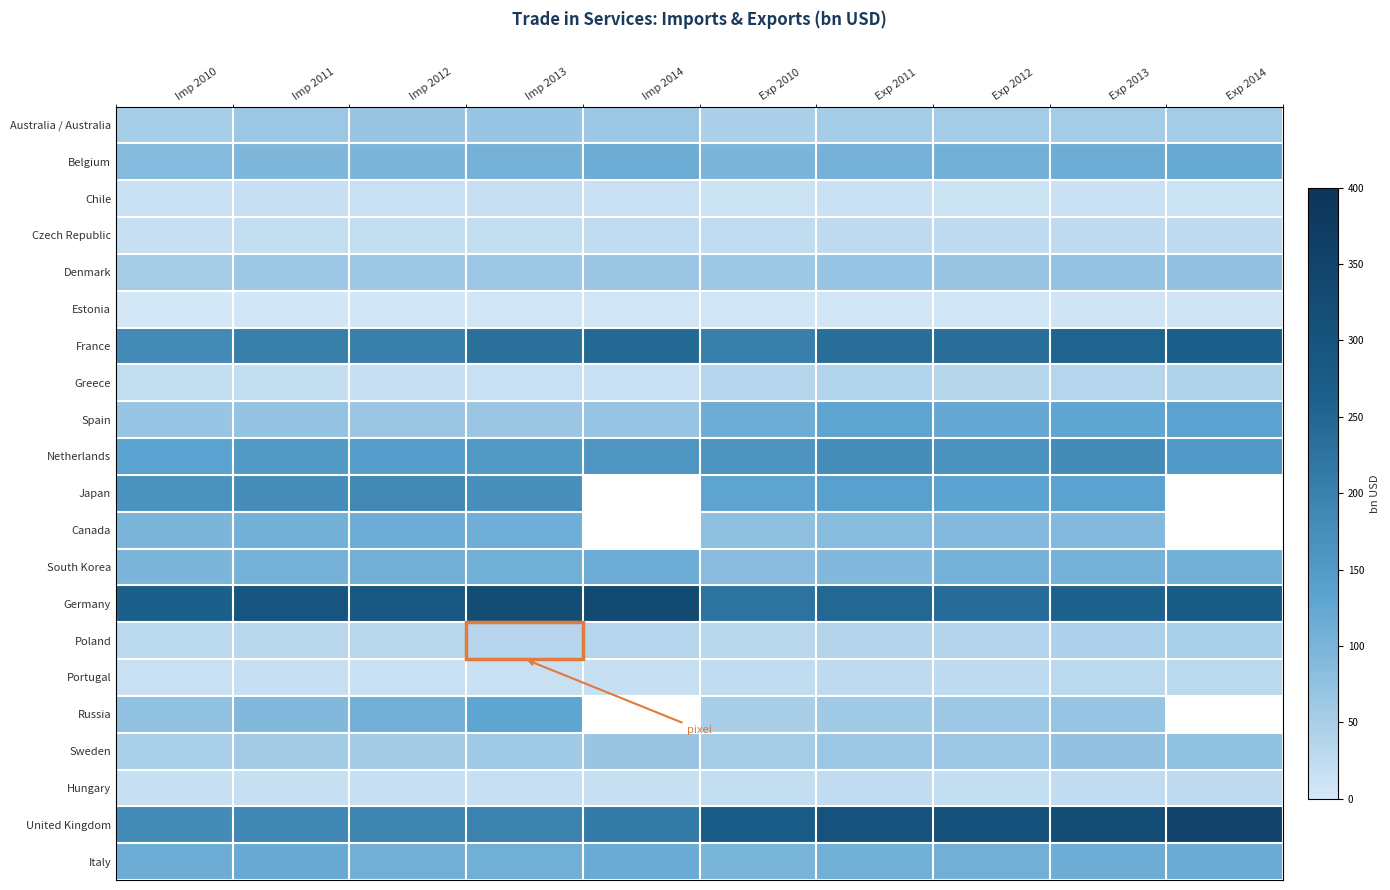

Which series has the largest range (max minus min)?

United Kingdom